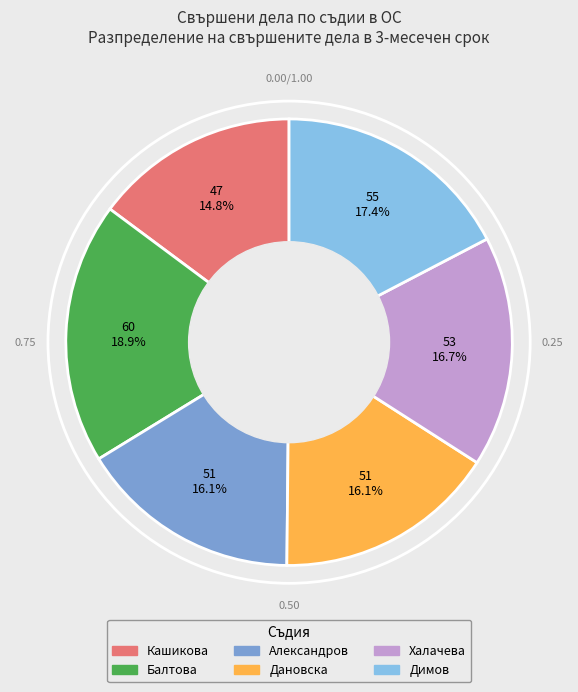

Does any single category account for the majority?

No